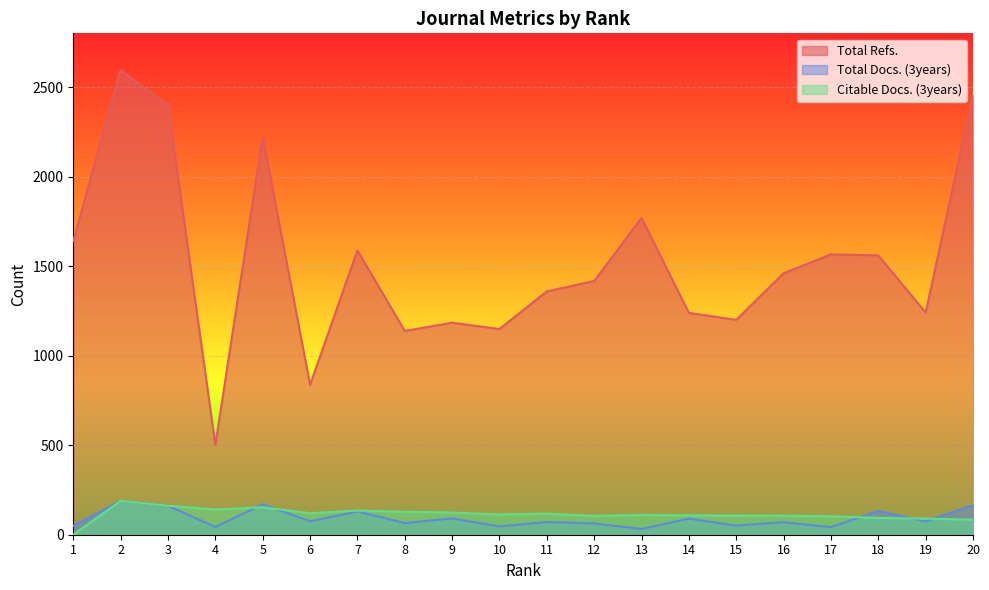

True or false: Total Docs. (3years) and Total Refs. cross at least once.

False